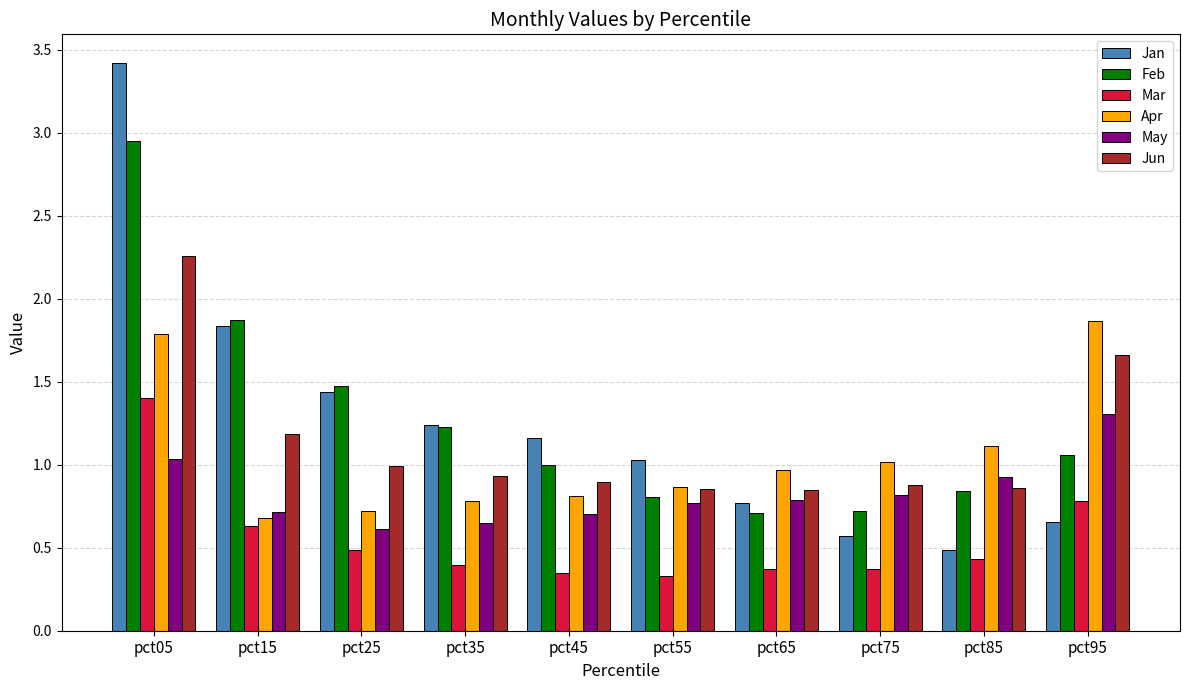

What is the approximate value of Feb at pct25?

1.5